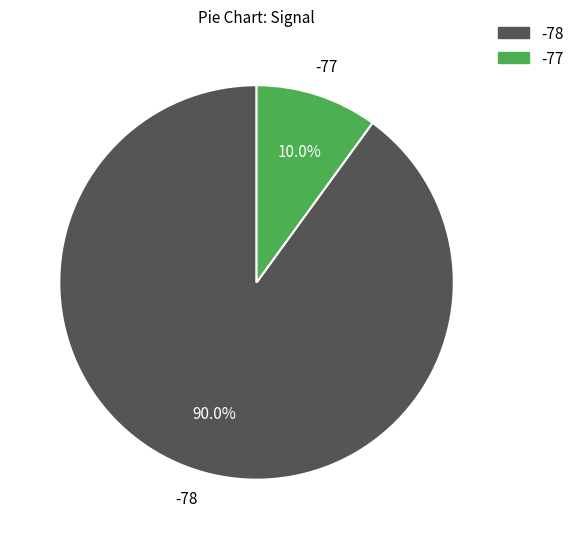

Is there a majority slice in this chart?

Yes